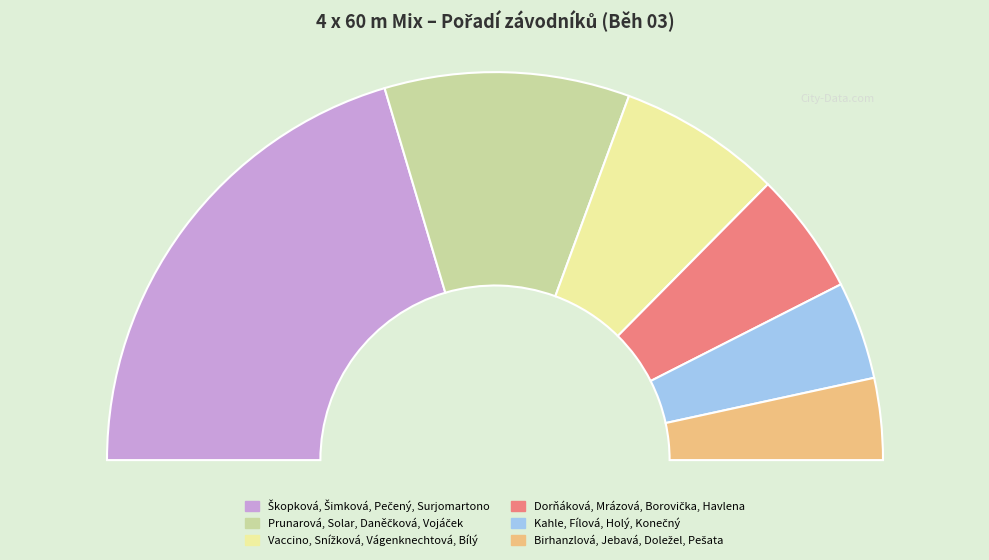

Does Kahle, Fílová, Holý, Konečný represent more than half of the total?

No